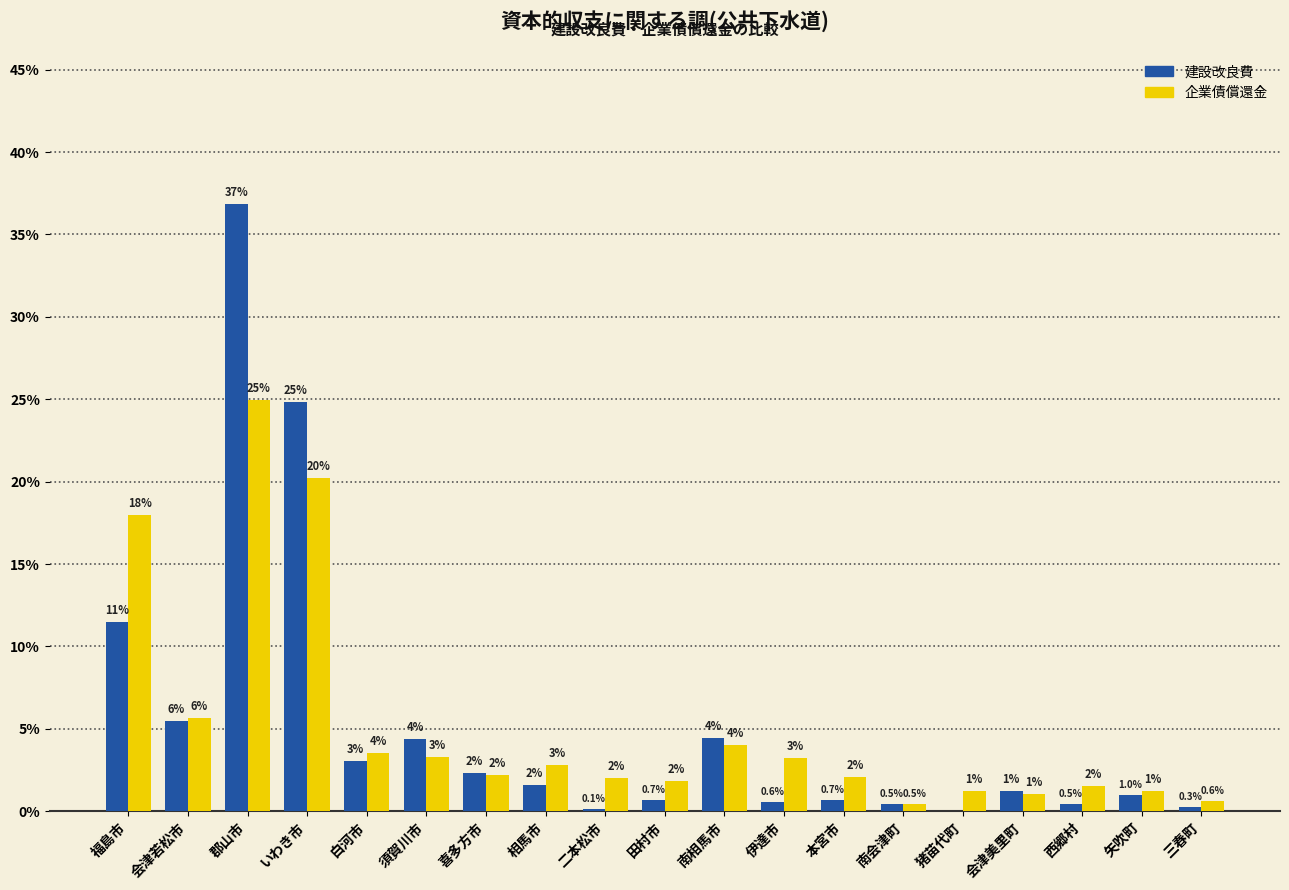

What is the sum of the 企業債償還金 values at 福島市 and 喜多方市?

20.1